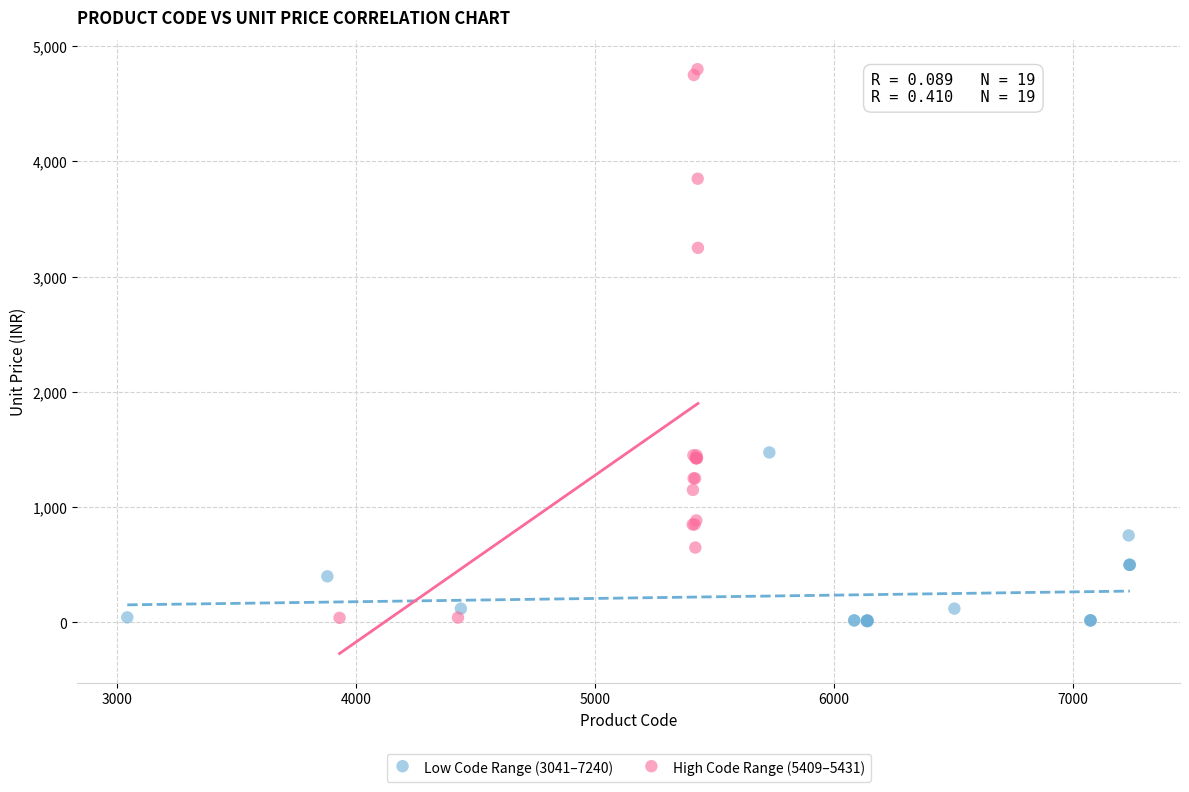

Which series reaches the maximum Y coordinate?

High Code Range (5409–5431)